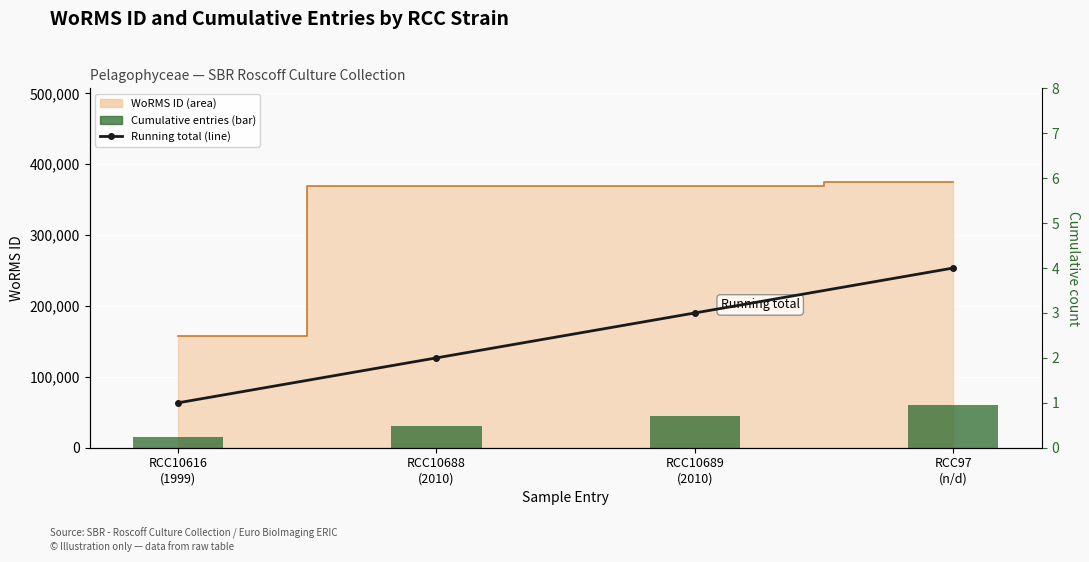

What is the sum of all Cumulative entries values?

150000